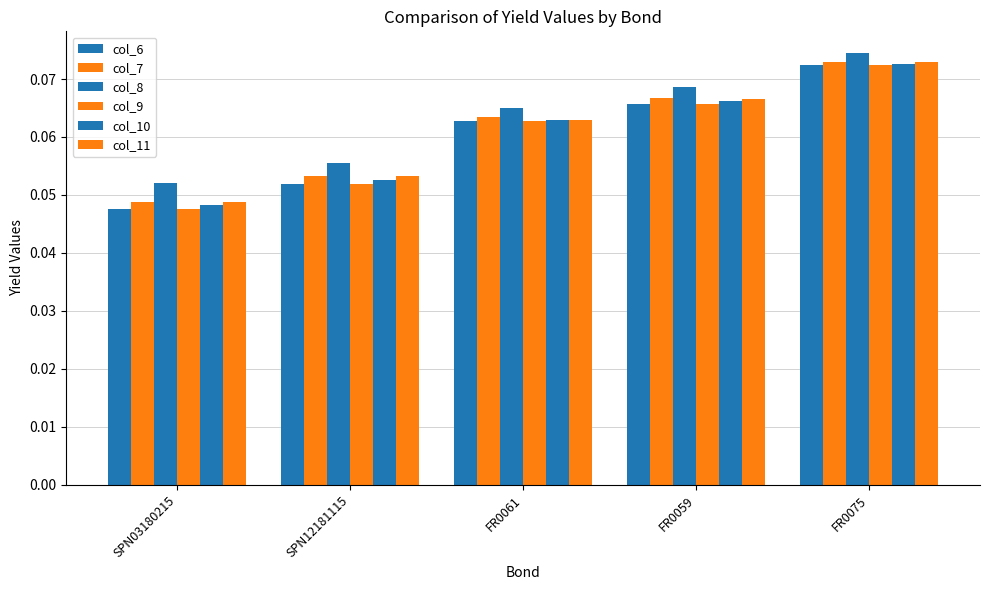

What position from the right is FR0061?

3